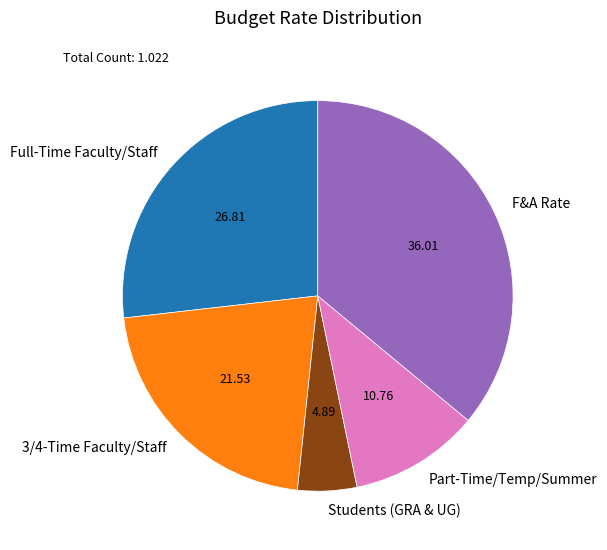

Do Students (GRA & UG) and F&A Rate together represent more than half of the pie?

No